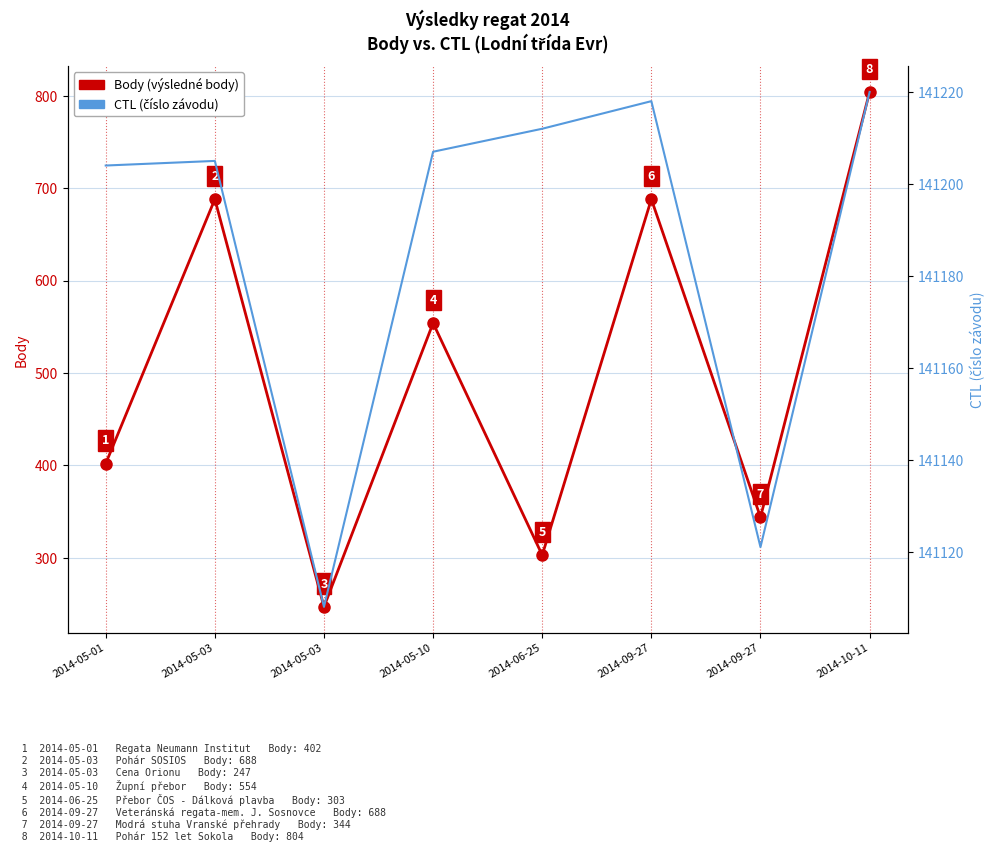

What is the difference between the second highest and second lowest values in the Body (výsledné body) series?

385